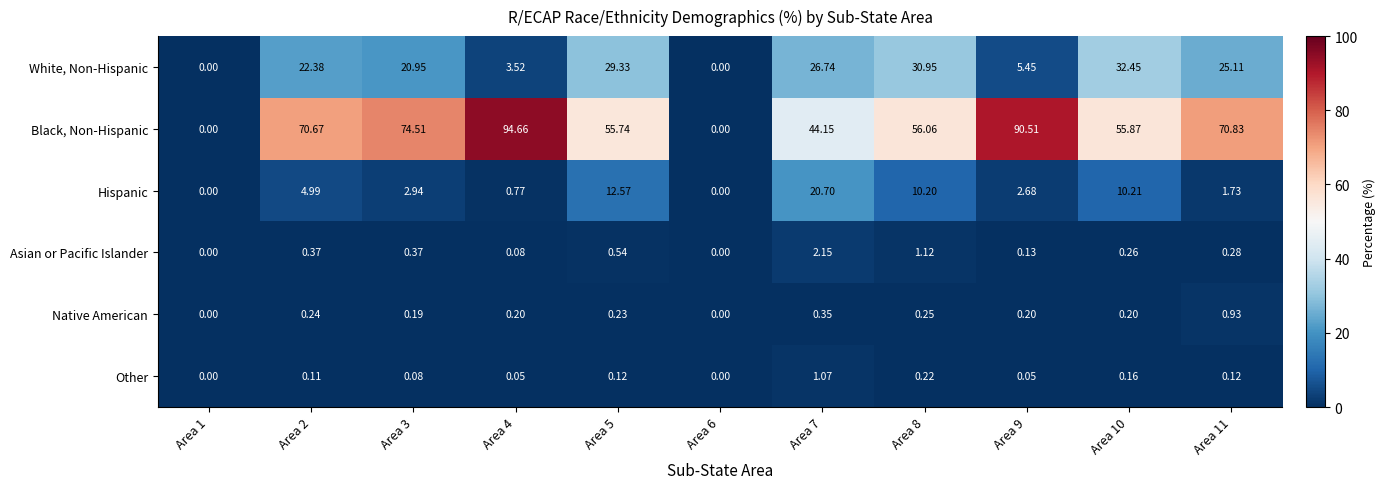

What is the maximum value shown in the chart?

94.7